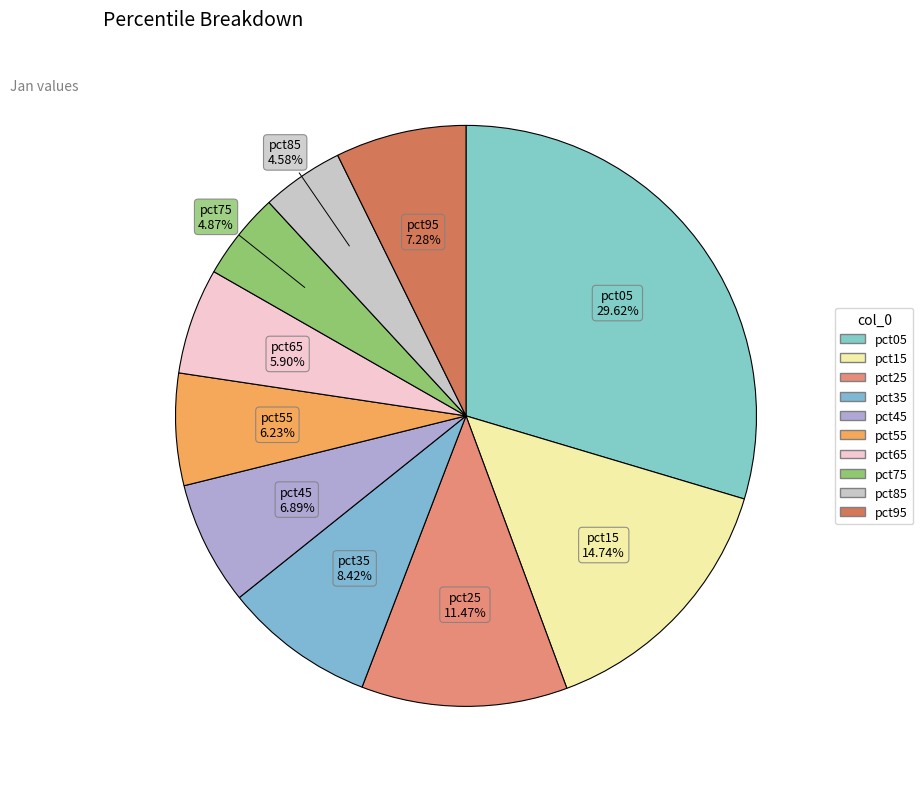

True or false: pct75 accounts for 5% of the total.

True